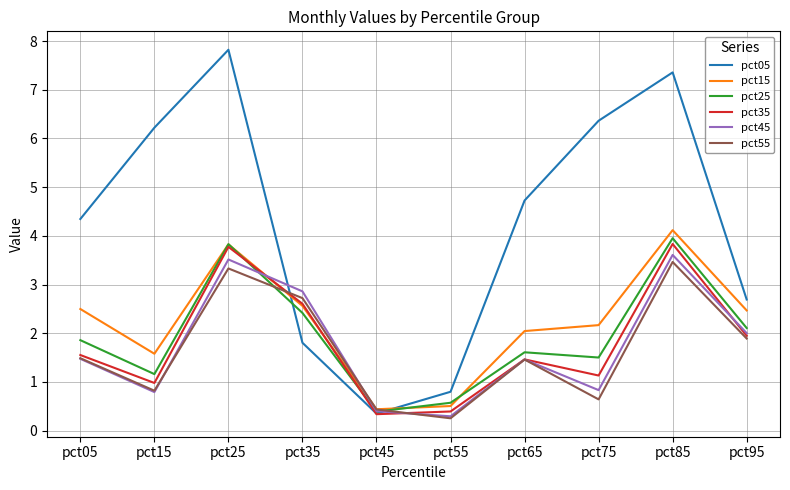

Reading left to right, transcribe all the data shown in this chart.

pct05: 4.3	6.2	7.8	1.8	0.3	0.8	4.7	6.4	7.4	2.7
pct15: 2.5	1.6	3.8	2.6	0.4	0.5	2.0	2.2	4.1	2.5
pct25: 1.9	1.2	3.8	2.4	0.4	0.6	1.6	1.5	4.0	2.1
pct35: 1.6	1.0	3.8	2.6	0.3	0.4	1.5	1.1	3.8	1.9
pct45: 1.5	0.8	3.5	2.9	0.4	0.3	1.5	0.8	3.6	2.0
pct55: 1.5	0.8	3.3	2.7	0.4	0.3	1.5	0.6	3.5	1.9